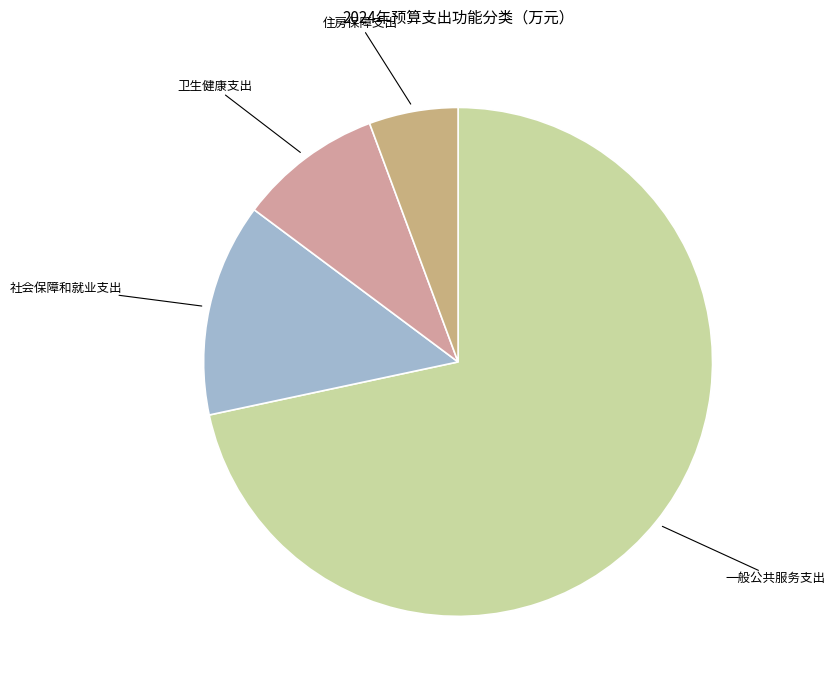

Is the sum of 一般公共服务支出 and 住房保障支出 greater than half?

Yes